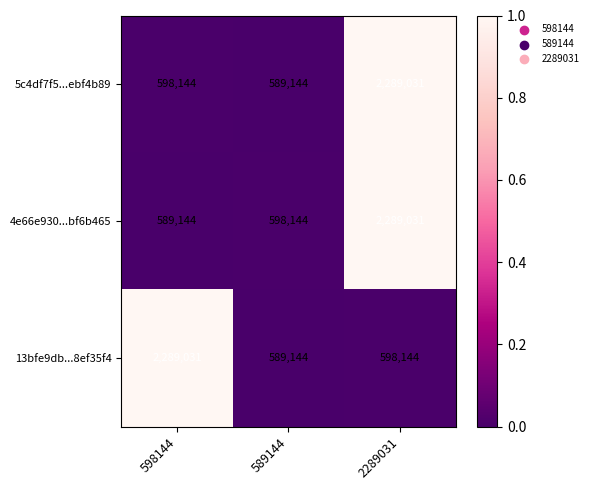

Between 598144 and 2289031, which series saw the biggest shift?

4e66e930...bf6b465